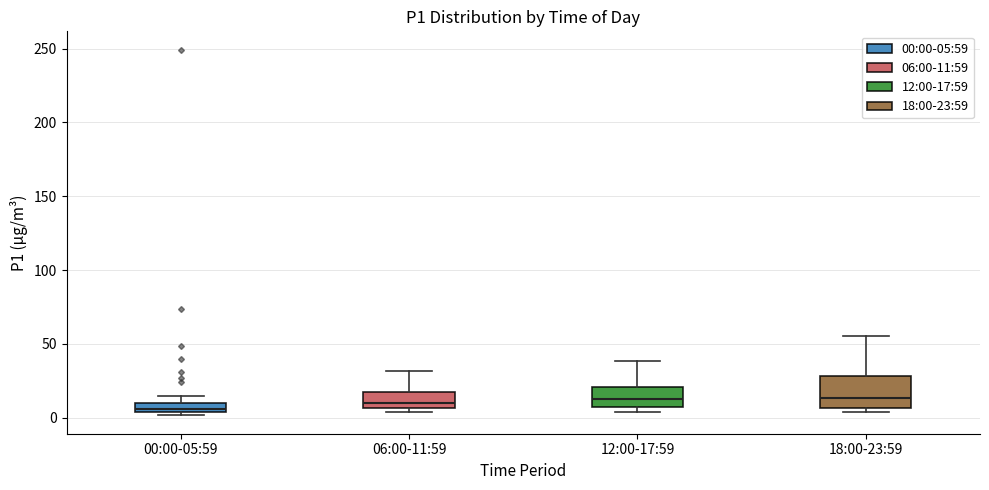

Which box is the tallest, from its lower edge to its upper edge?

18:00-23:59